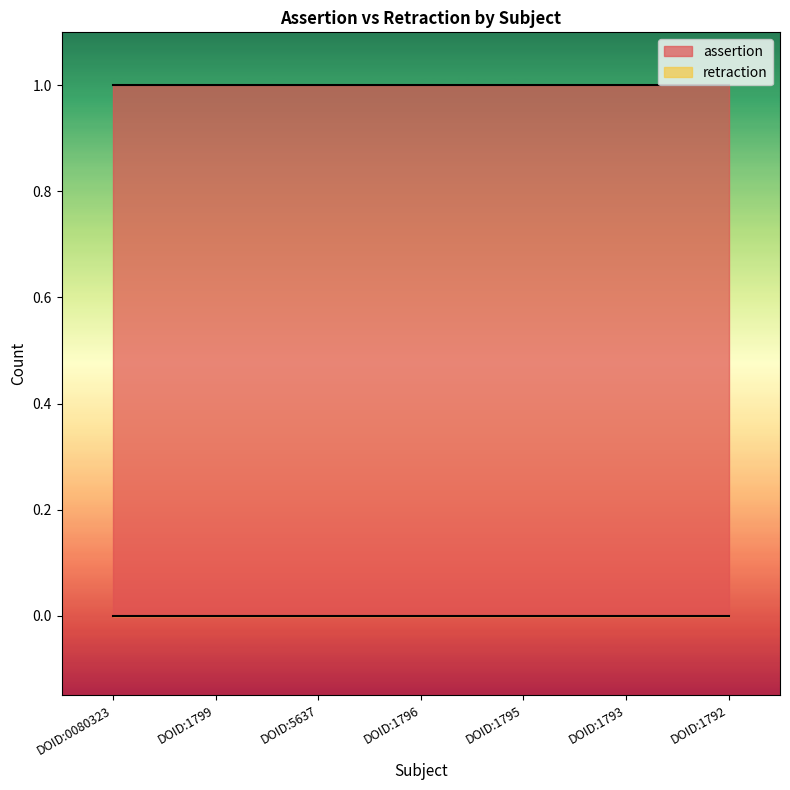

List the labels in order of retraction value, smallest first.

DOID:0080323, DOID:1799, DOID:5637, DOID:1796, DOID:1795, DOID:1793, DOID:1792